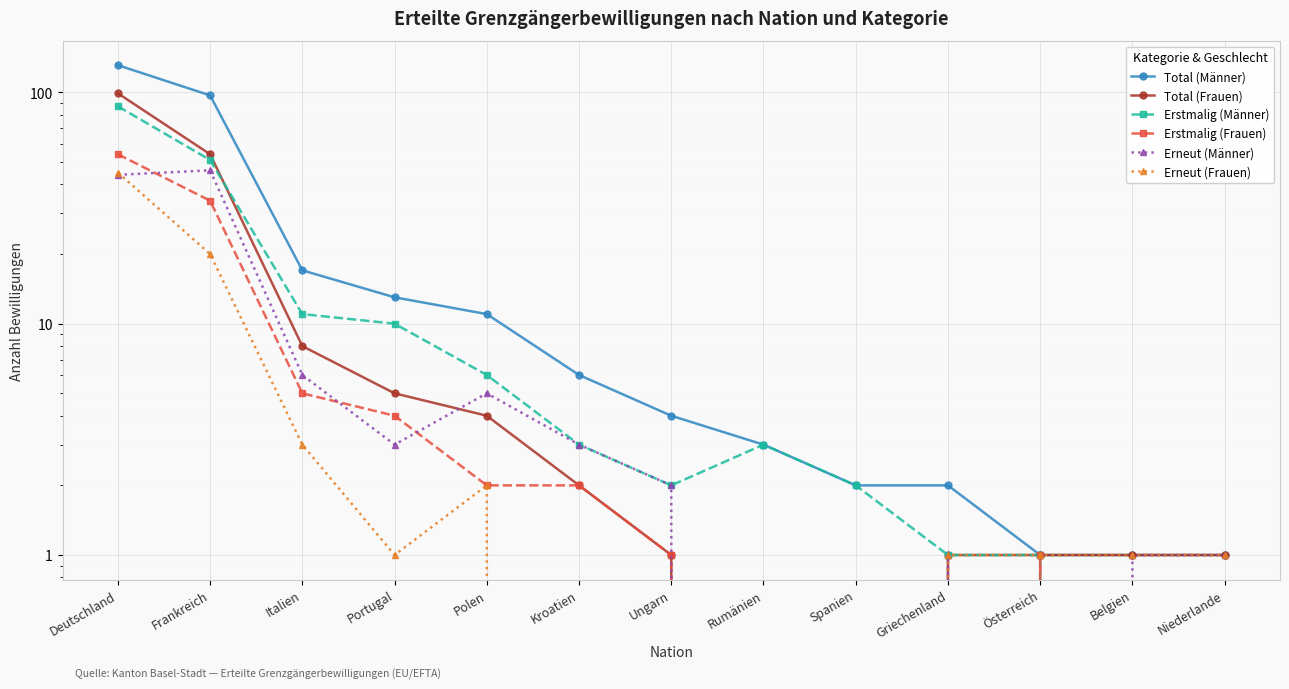

True or false: Total (Männer) and Total (Frauen) cross at least once.

False